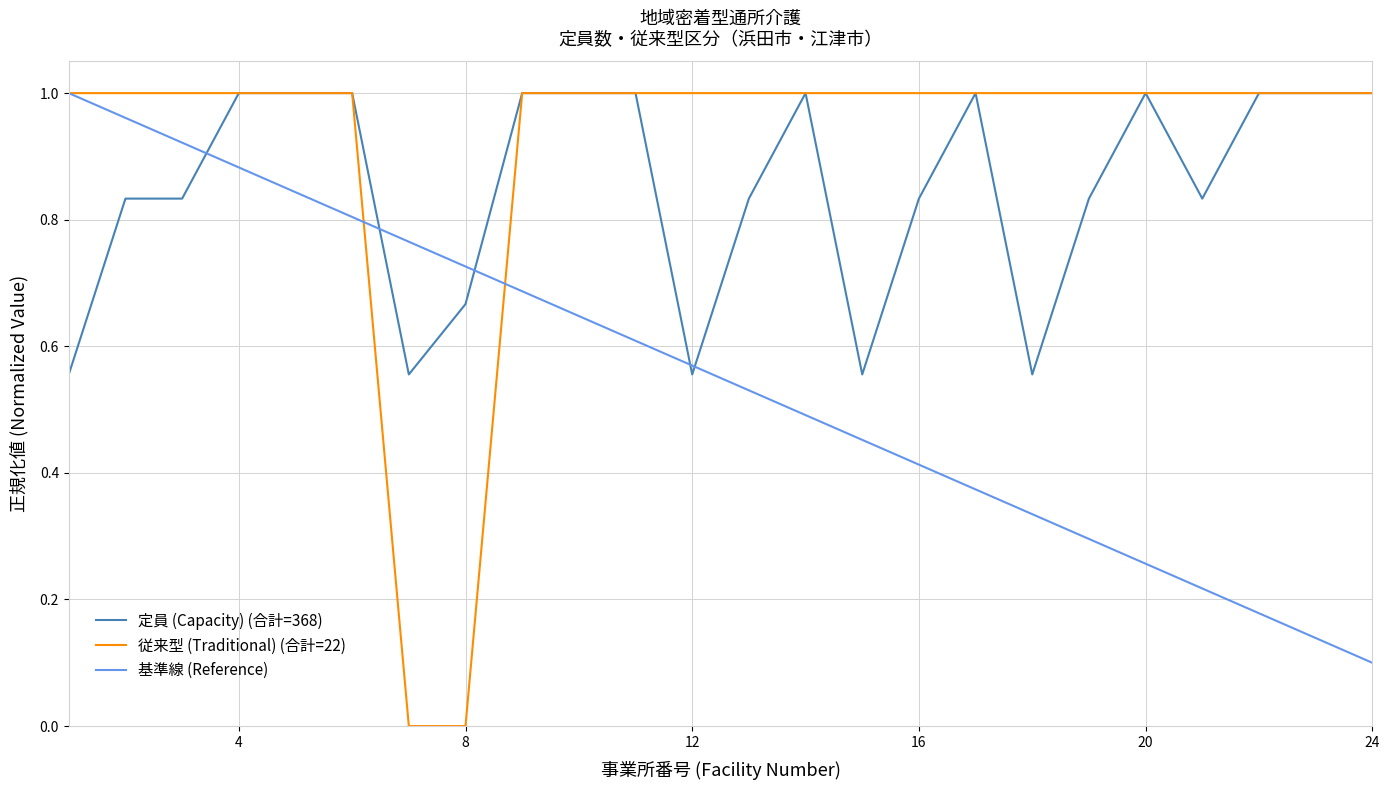

The value of 従来型 (Traditional) (合計=22) at 8 is 0.0. True or false?

True